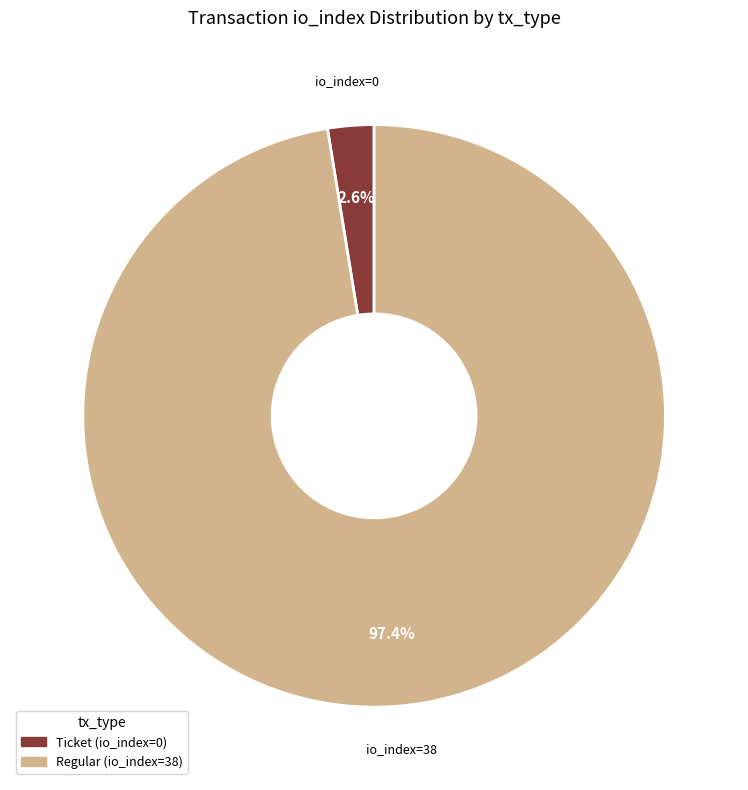

Which category has the biggest portion of the pie?

Regular